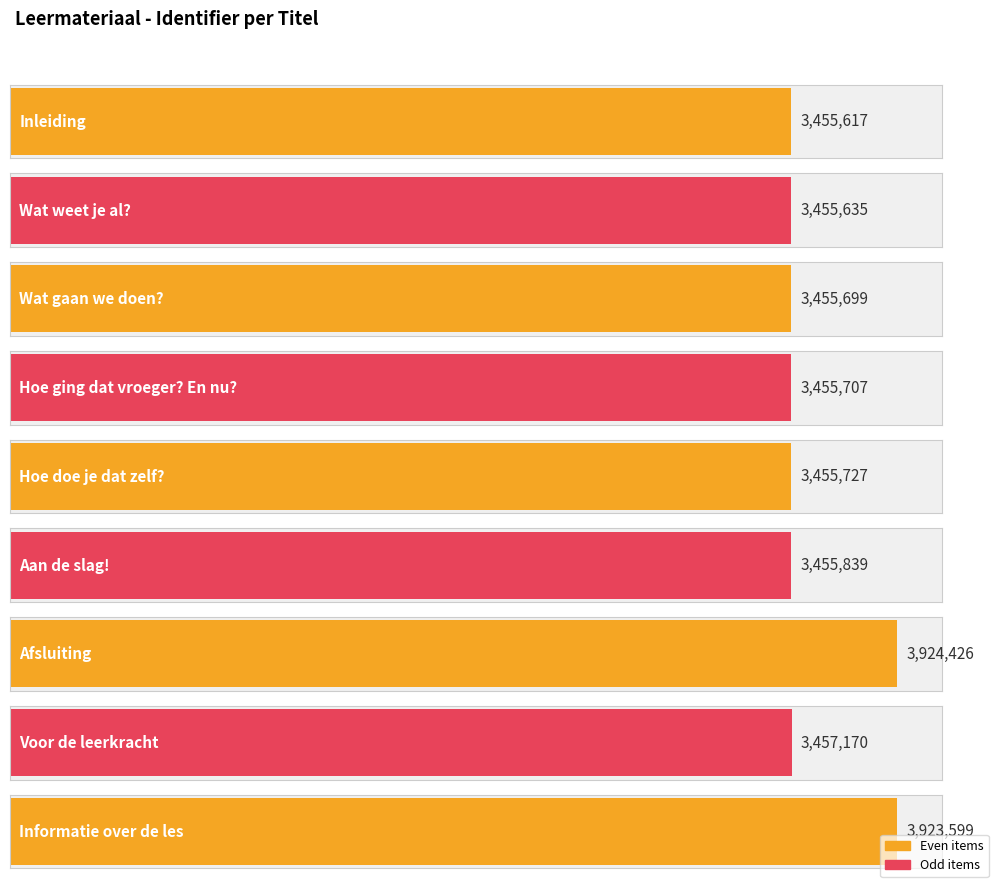

What is the average value?

3559935